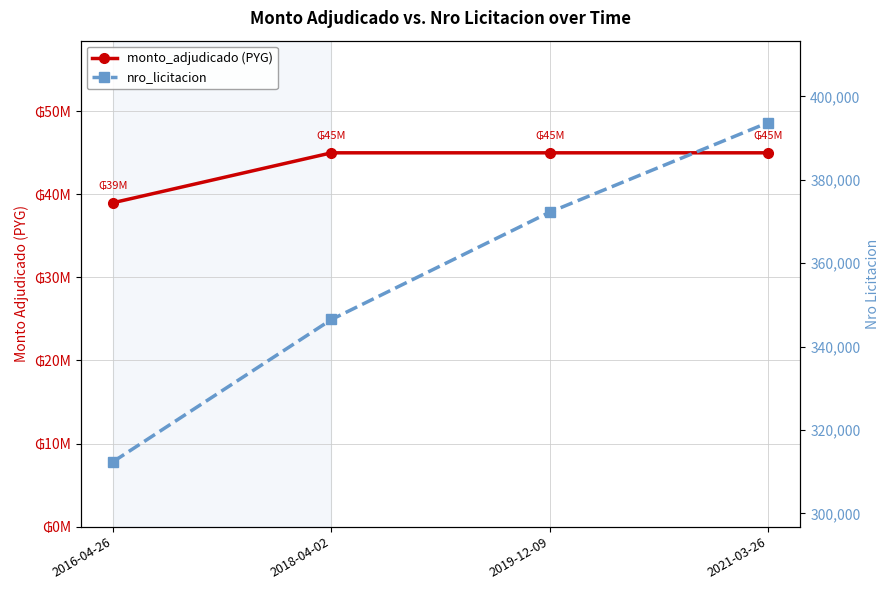

Reading left to right, transcribe all the data shown in this chart.

monto_adjudicado (PYG): 39000000	45000000	45000000	45000000
nro_licitacion: 312437	346503	372233	393696